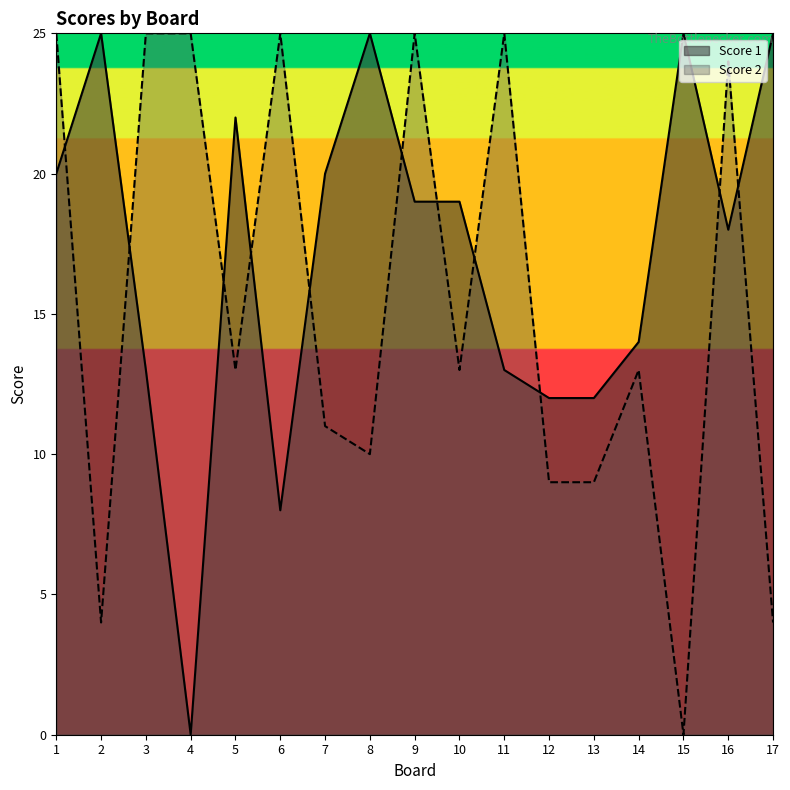

At which label does Score 1 reach its peak?

2